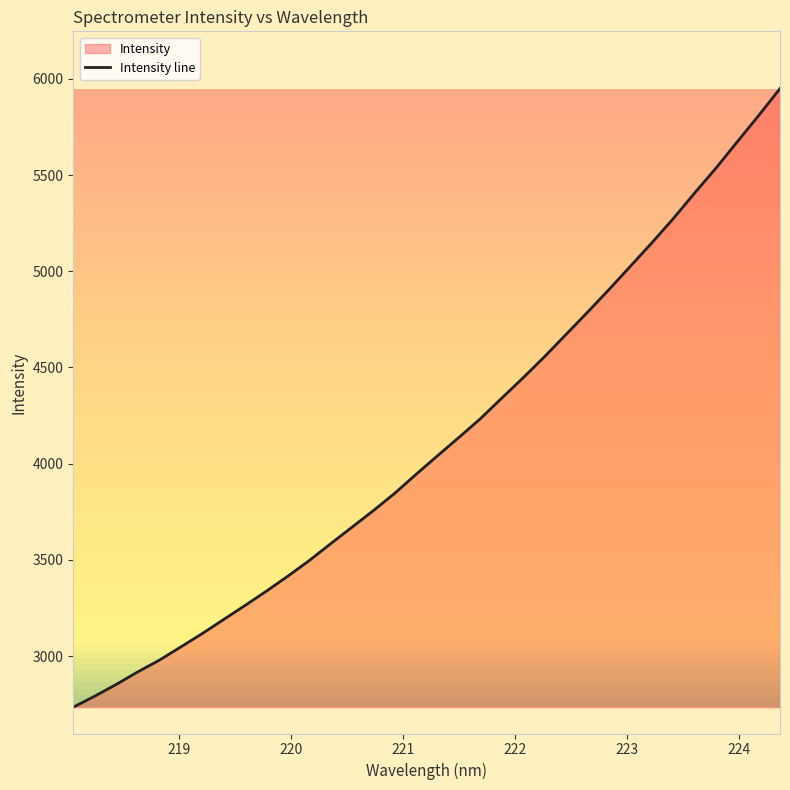

What is the maximum value shown in the chart?

5949.1